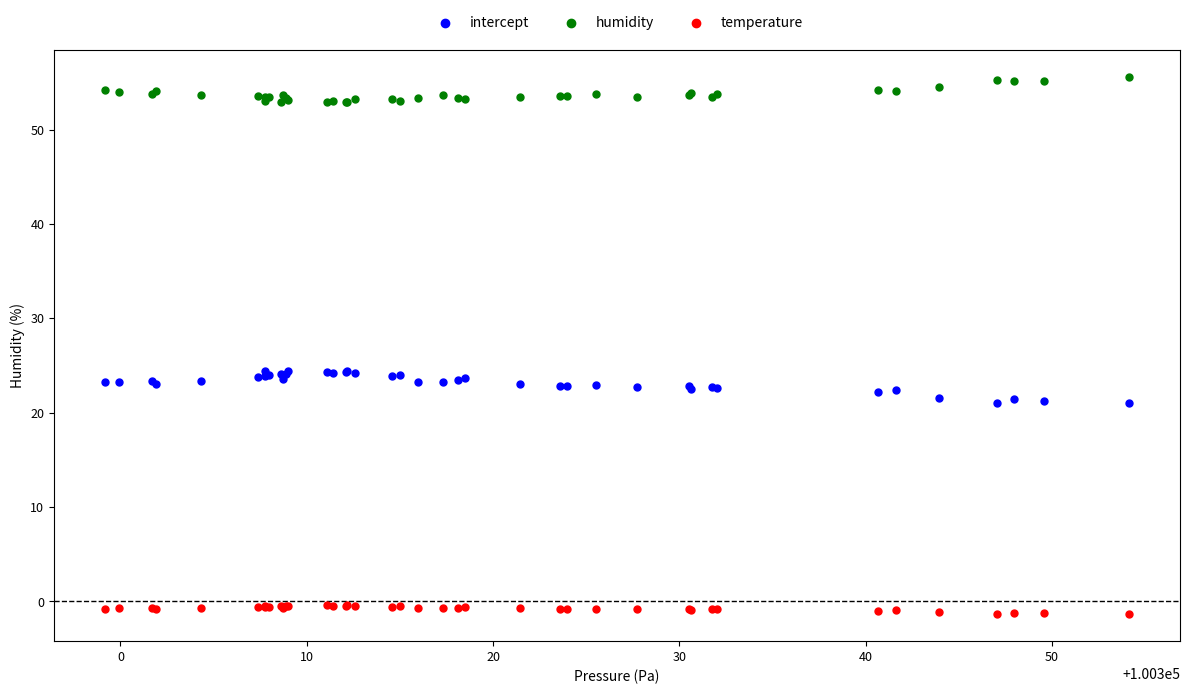

Which series contains the highest Y value?

humidity